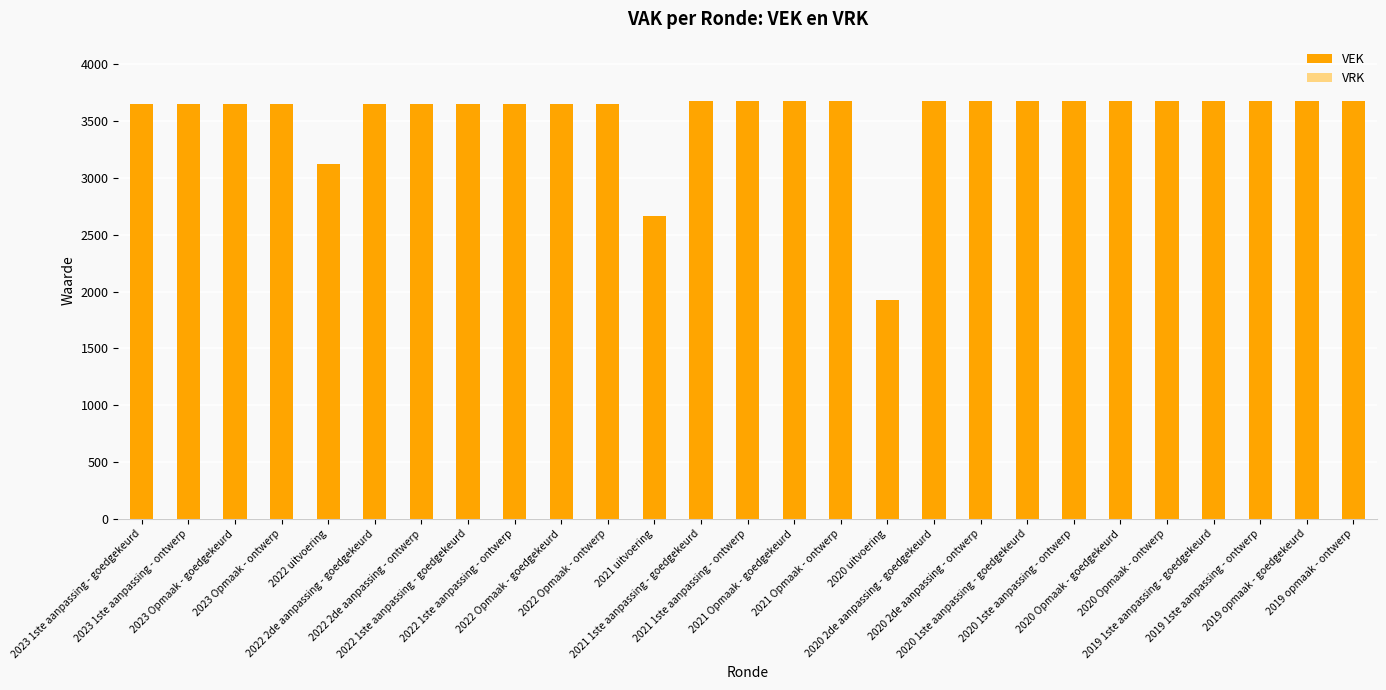

What is the sum of all values?

95677